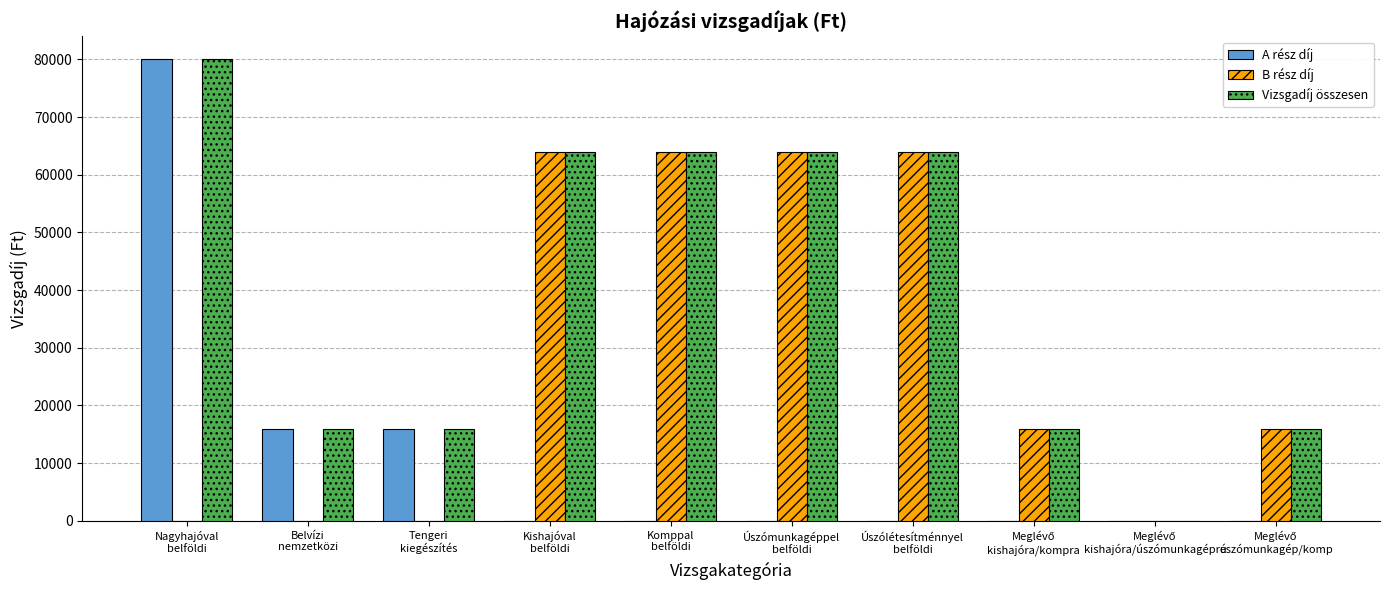

What is the greatest value displayed?

80000